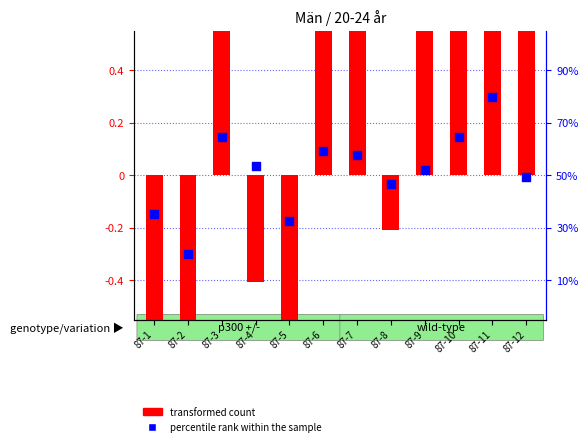

Which series has the largest Y range (max minus min)?

transformed count